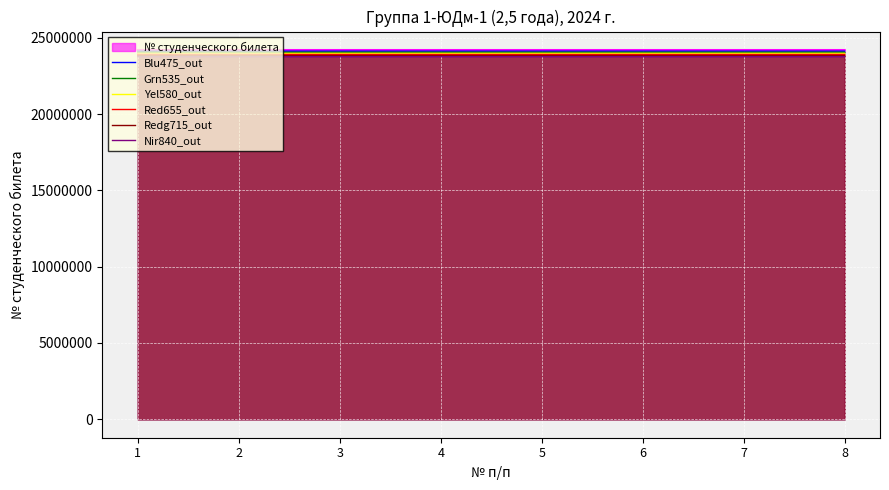

What are all the series names shown in the legend?

№ студенческого билета, Blu475_out, Grn535_out, Yel580_out, Red655_out, Redg715_out, Nir840_out